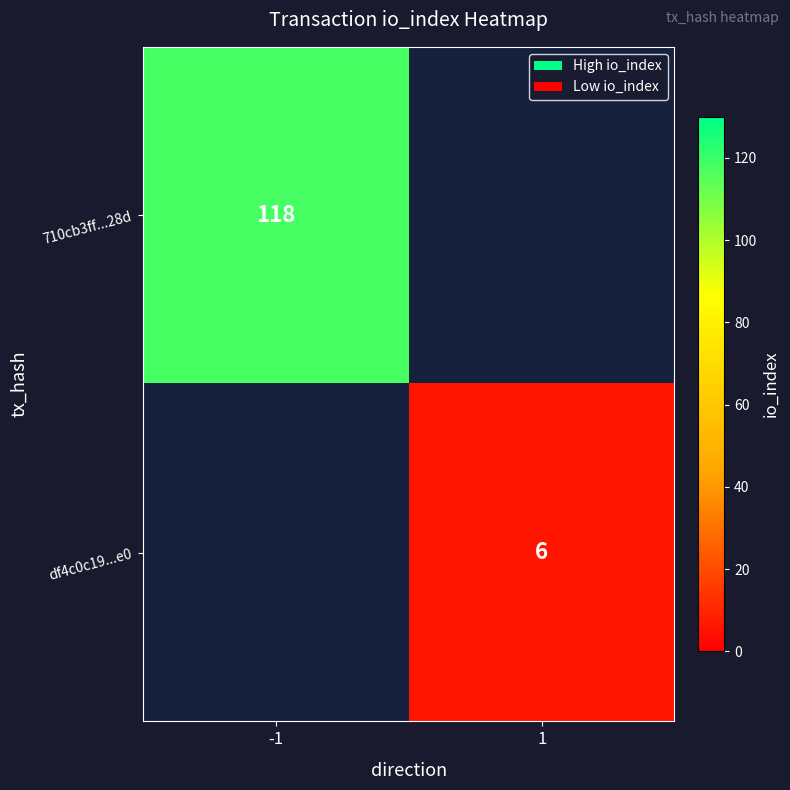

Is the value of 710cb3ff...28d at -1 greater than the value of df4c0c19...e0 at 1?

Yes